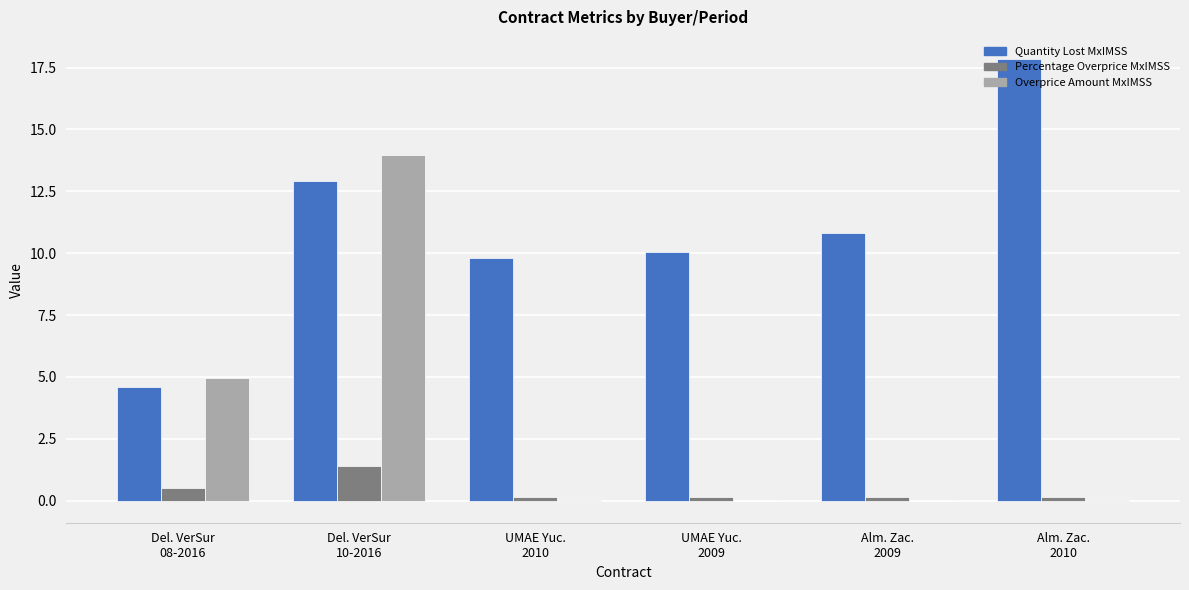

What is the sum of all Percentage Overprice MxIMSS values?

2.5